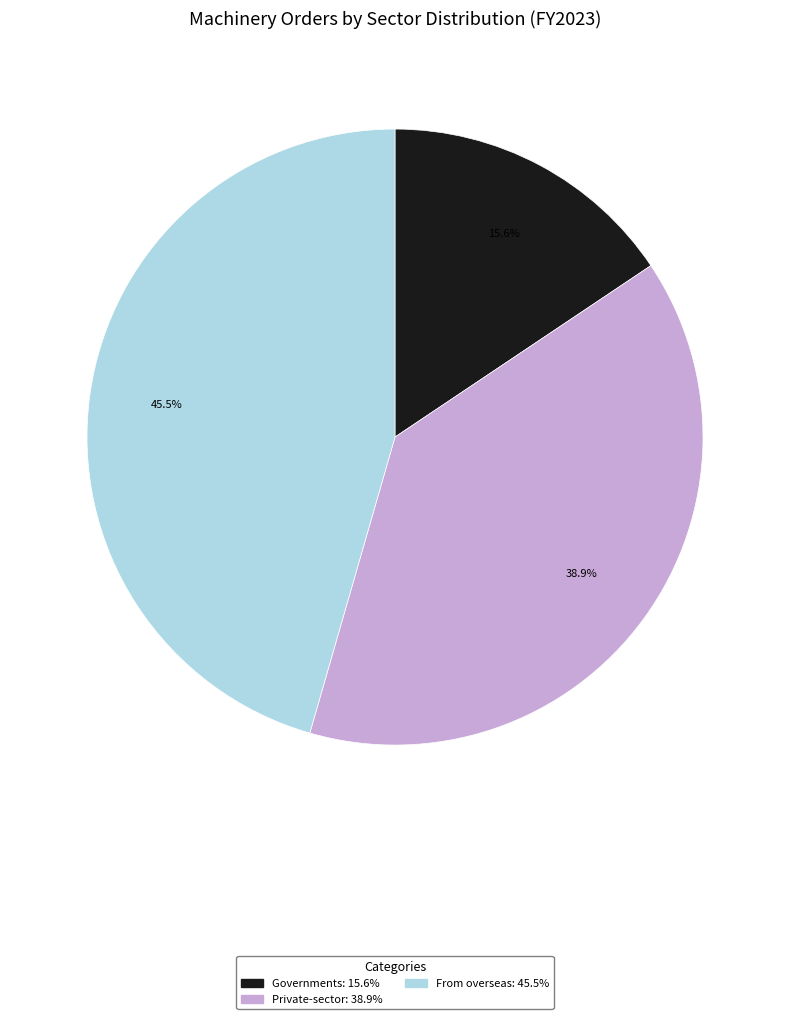

Is there a majority slice in this chart?

No